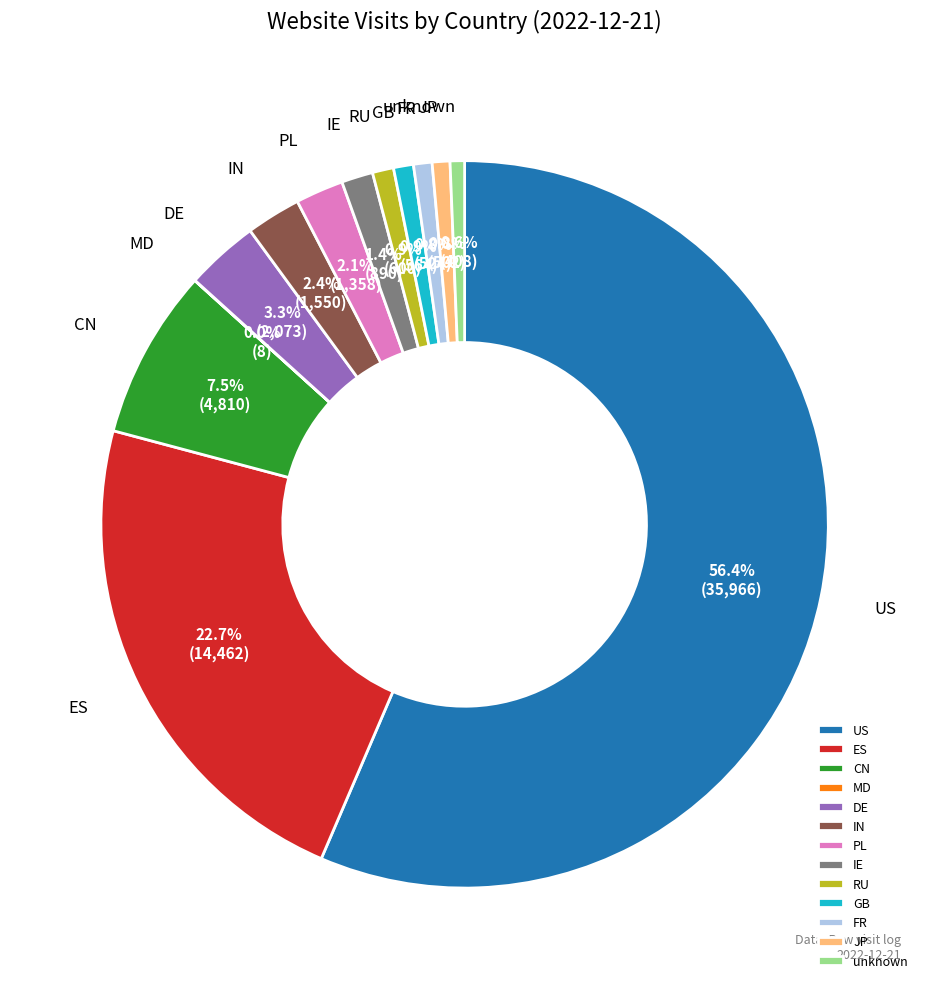

Which has a higher value, unknown or IE?

IE